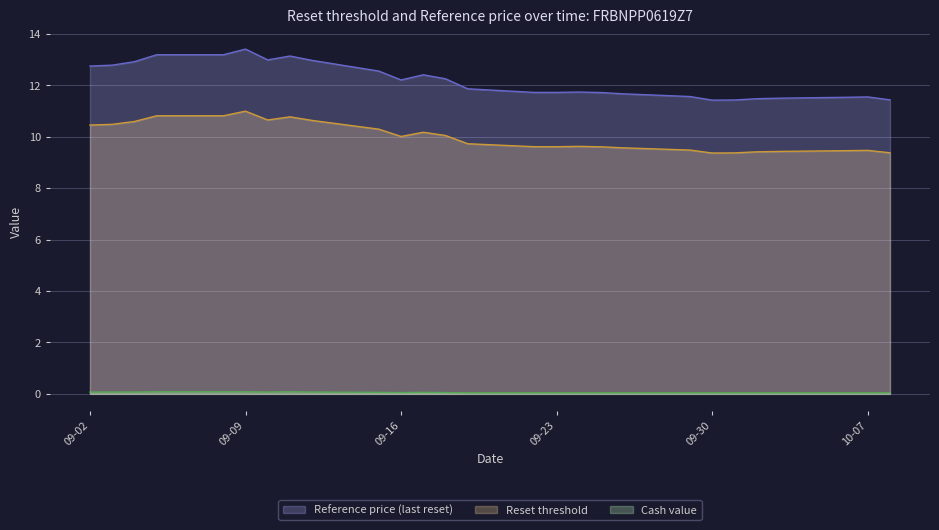

Which series has the widest spread of values?

Reference price (last reset)